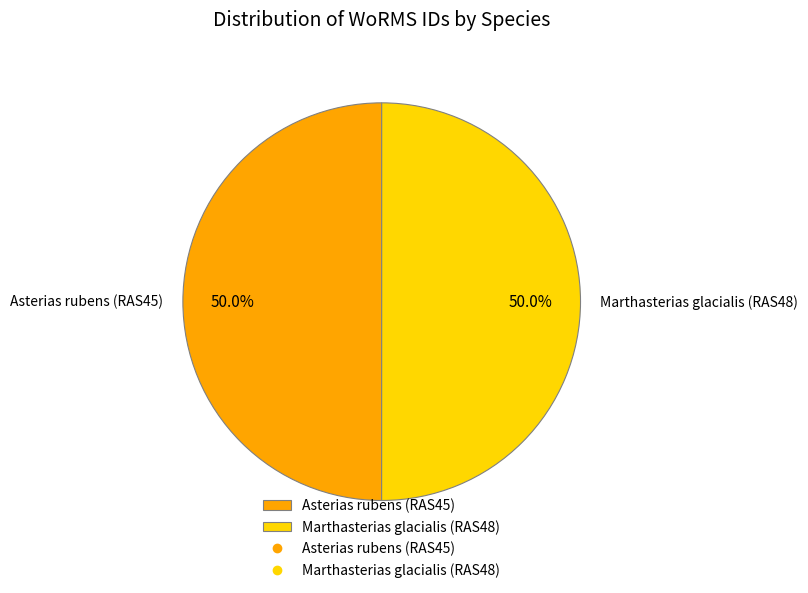

How much of the chart is everything except Asterias rubens (RAS45)?

50.0%